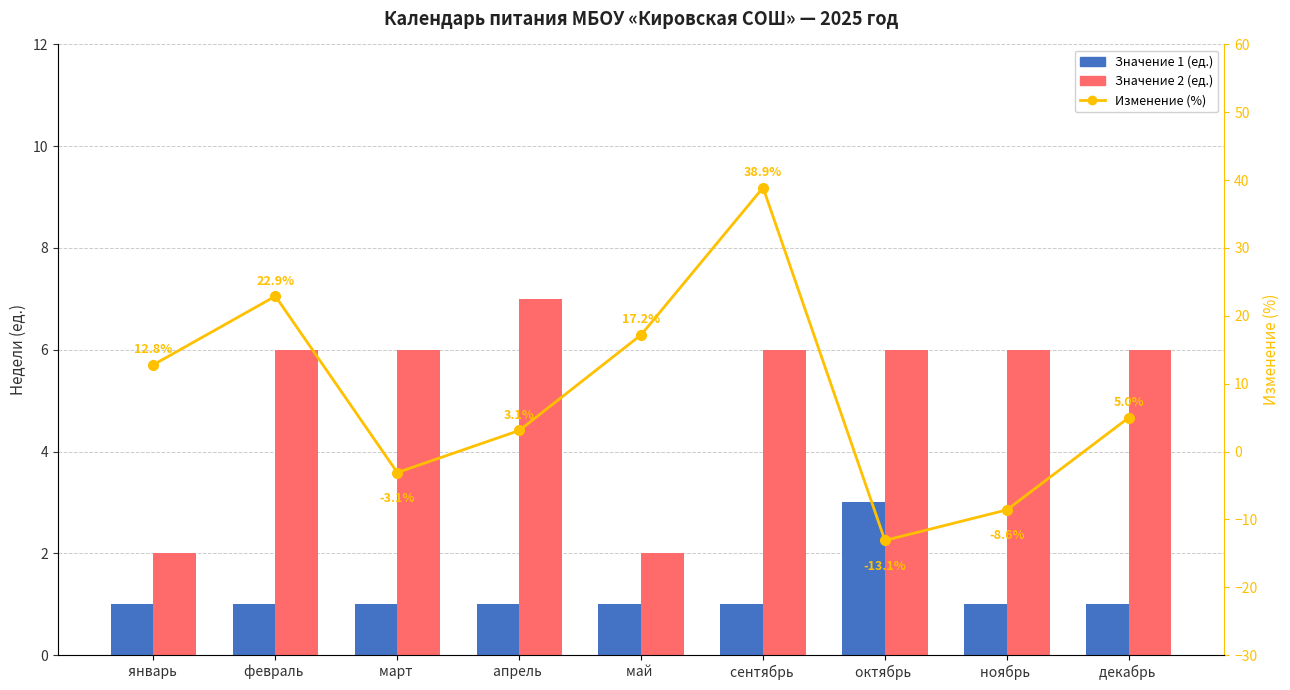

Reading right to left, list all the values displayed in this chart.

Значение 1 (ед.): 1.0	1.0	3.0	1.0	1.0	1.0	1.0	1.0	1.0
Значение 2 (ед.): 6.0	6.0	6.0	6.0	2.0	7.0	6.0	6.0	2.0
Изменение (%): 5.0	-8.6	-13.1	38.9	17.2	3.1	-3.1	22.9	12.8